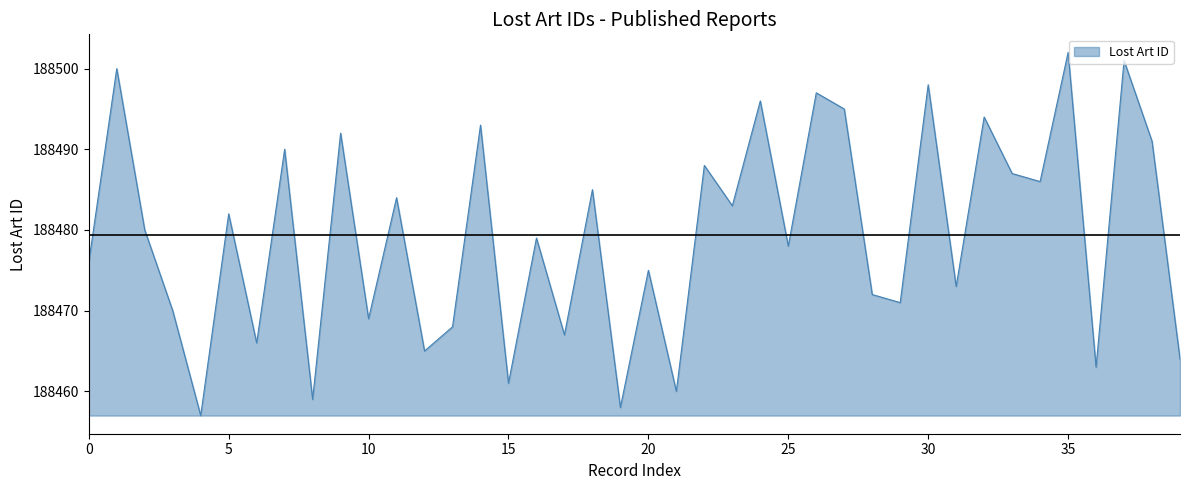

What is the difference between the maximum and minimum values?

45